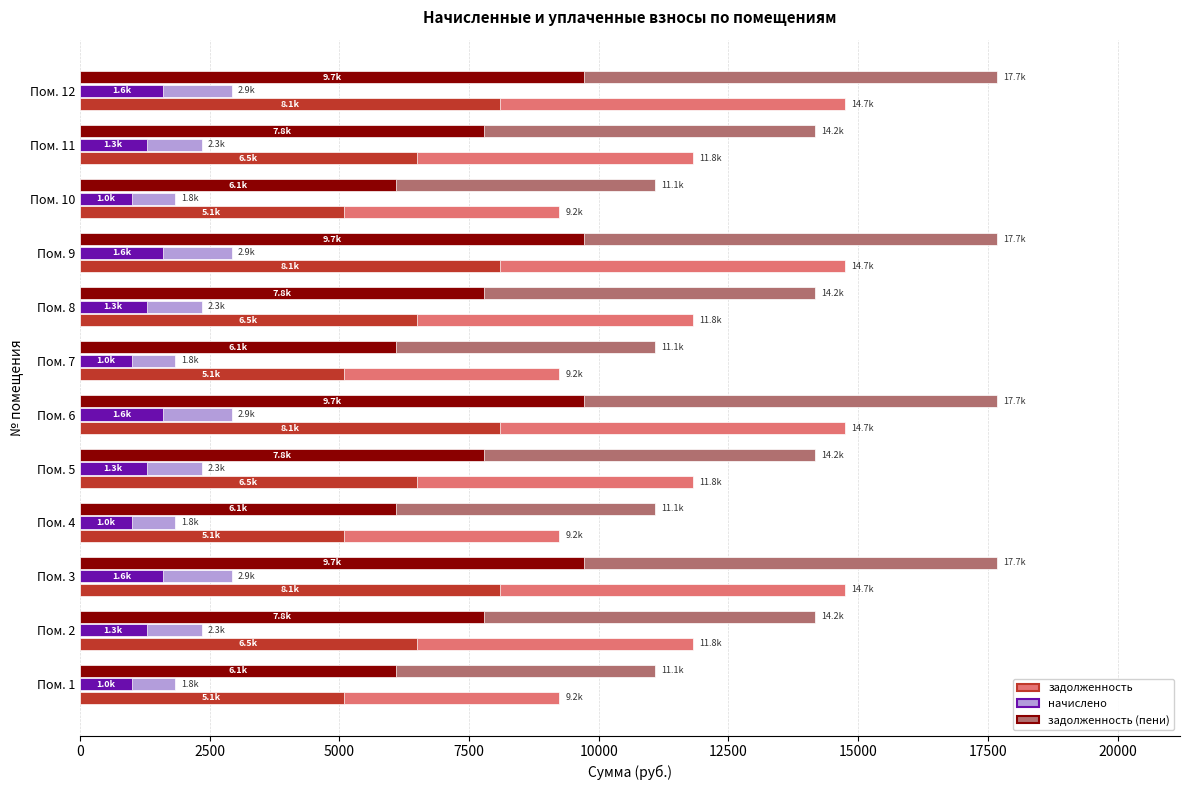

Rank the series by their maximum value, from highest to lowest.

задолженность (пени), задолженность, начислено